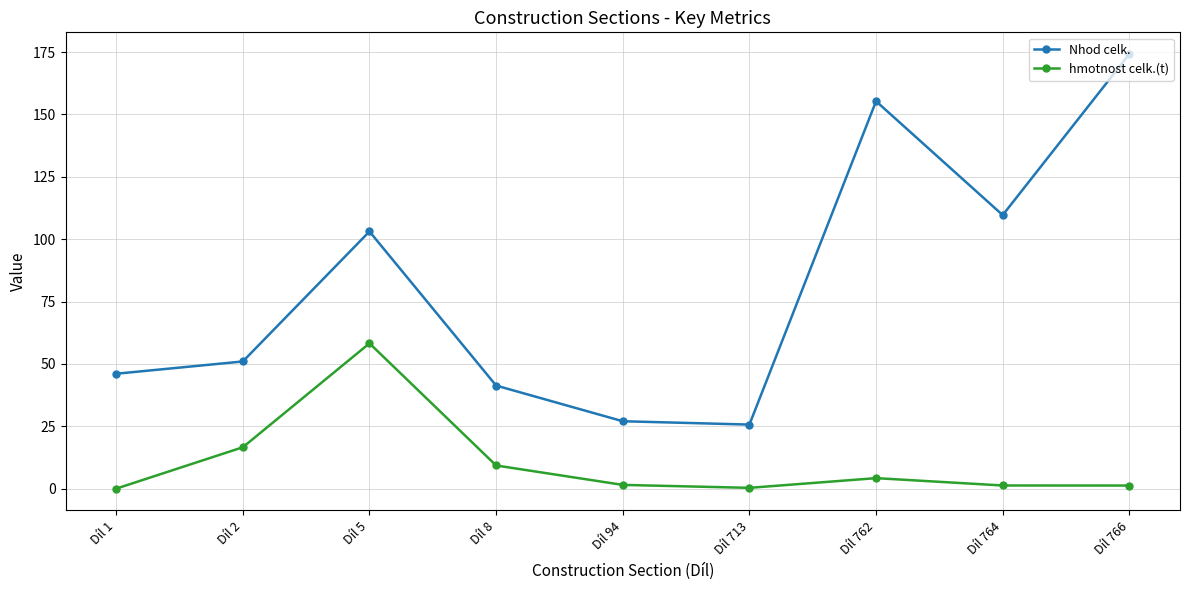

True or false: hmotnost celk.(t) and Nhod celk. intersect in this chart.

False